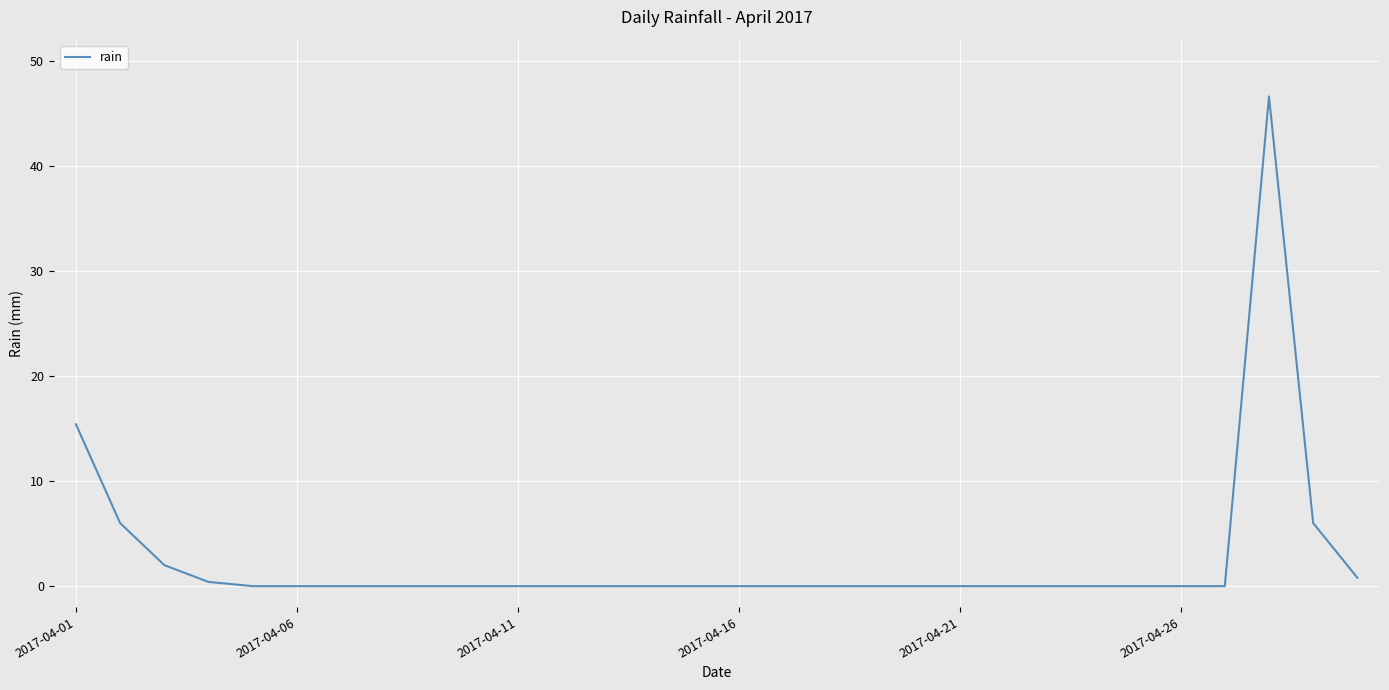

How many distinct data groups are displayed?

1